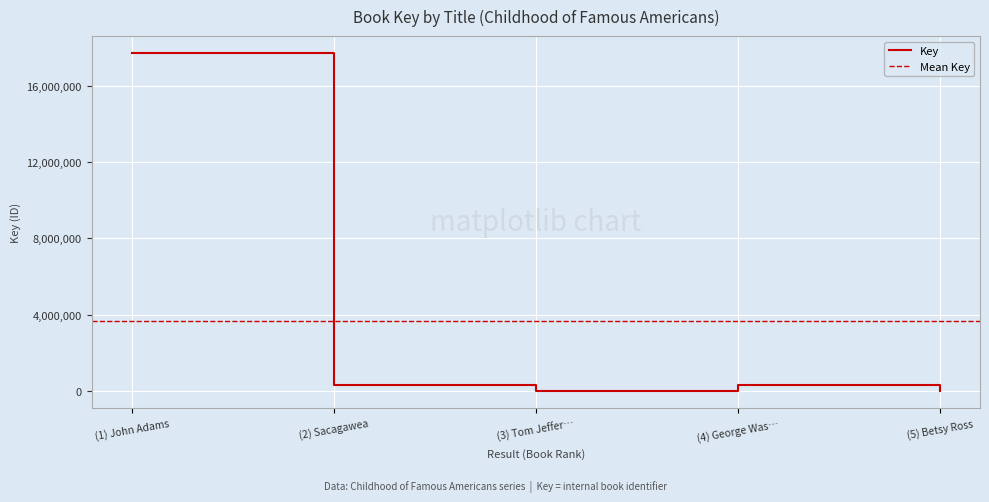

At which label is Key closest to 8859946?

(2) Sacagawea